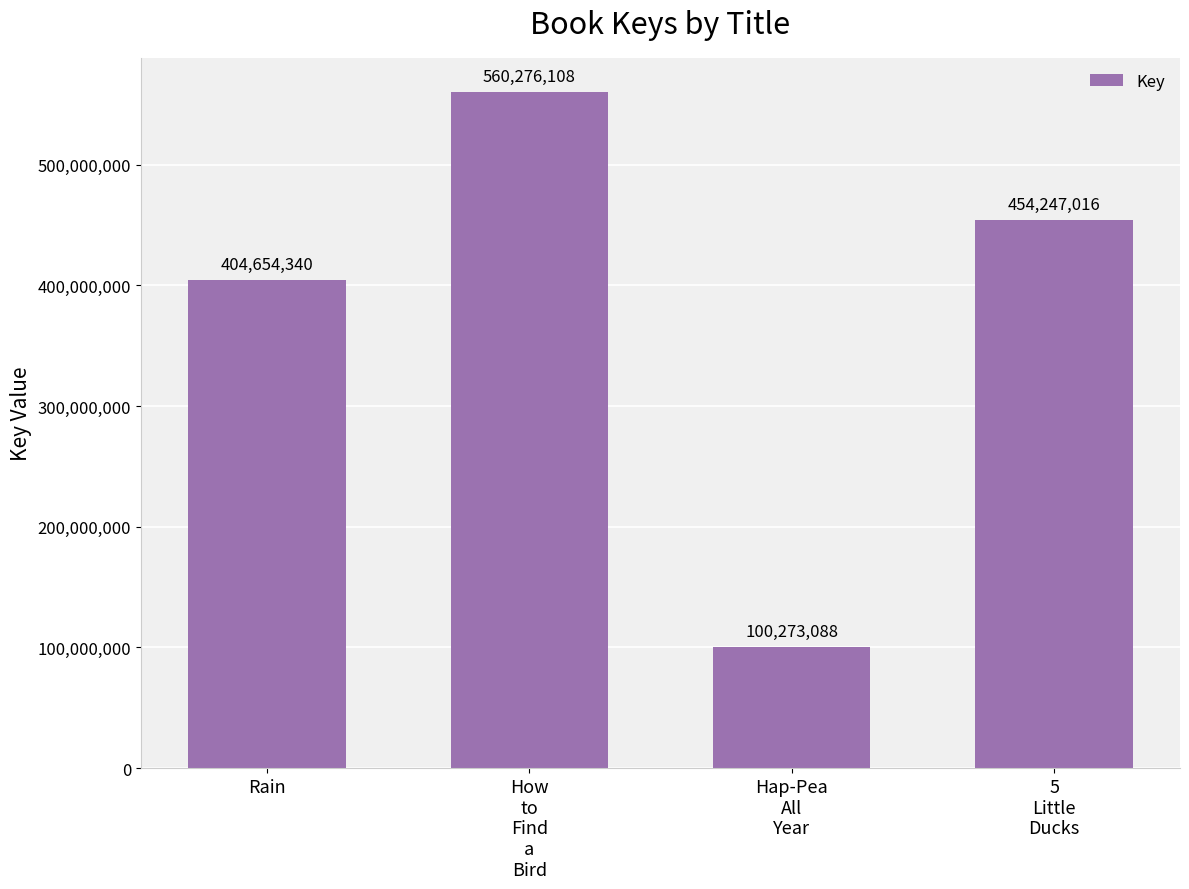

How many data points does each series have?

4